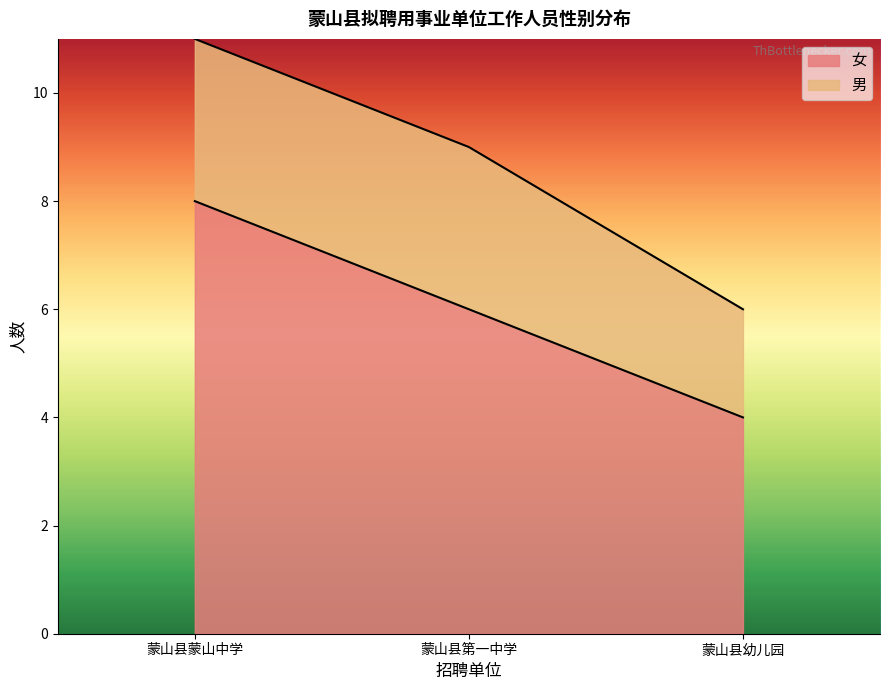

What is the maximum value shown in the chart?

8